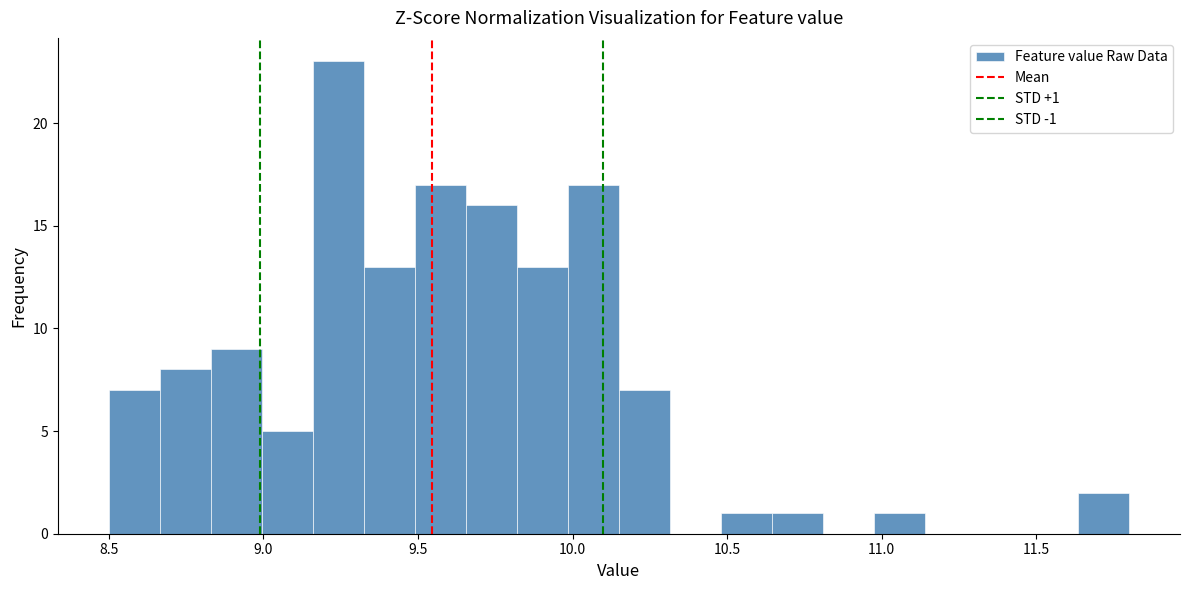

Around what value on the x-axis is the tallest bar? Give the approximate position of its centre, as read against the axis.

9.25